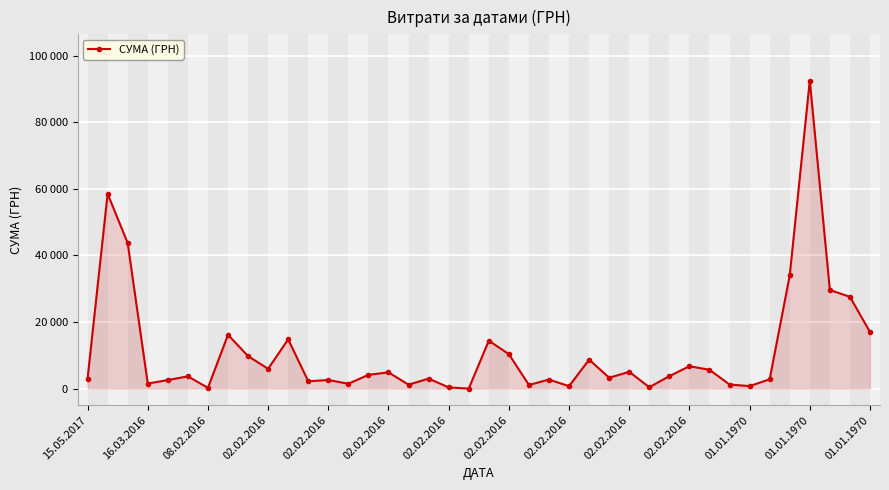

Is this an area chart (filled region under the line)?

Yes